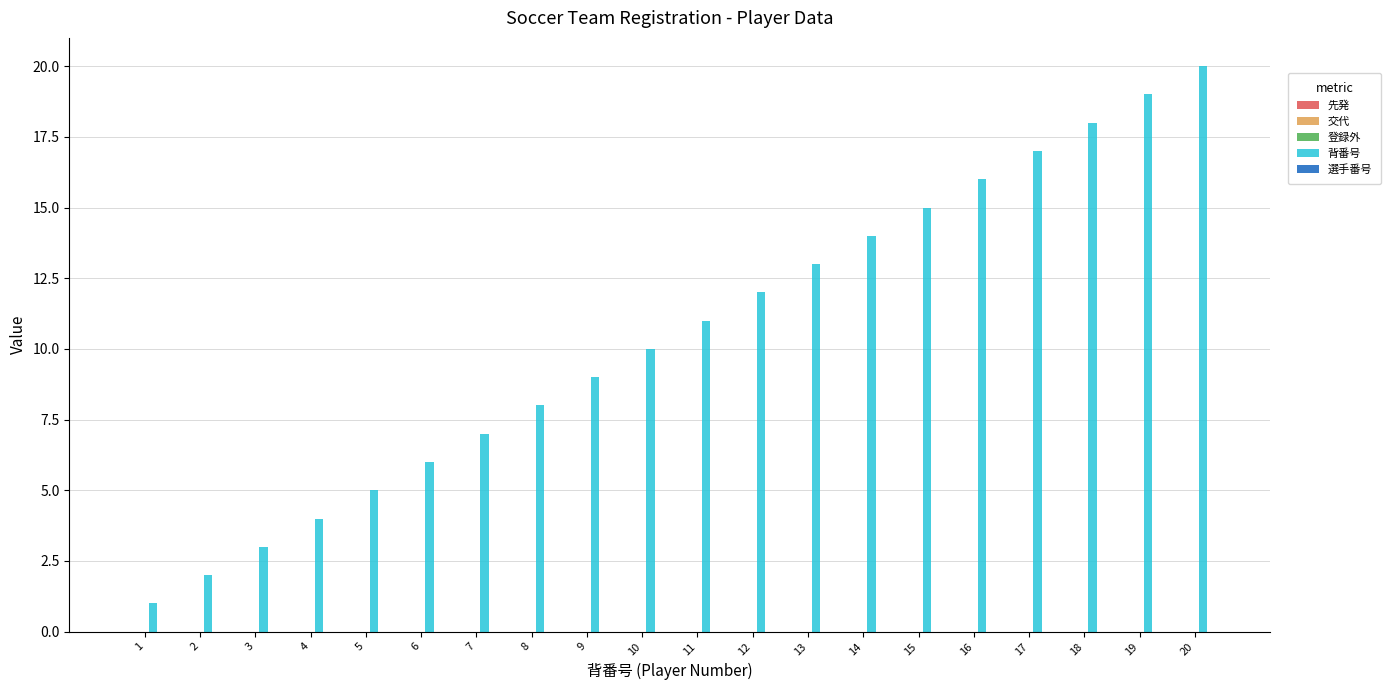

What is the difference between the second highest and second lowest values?

17